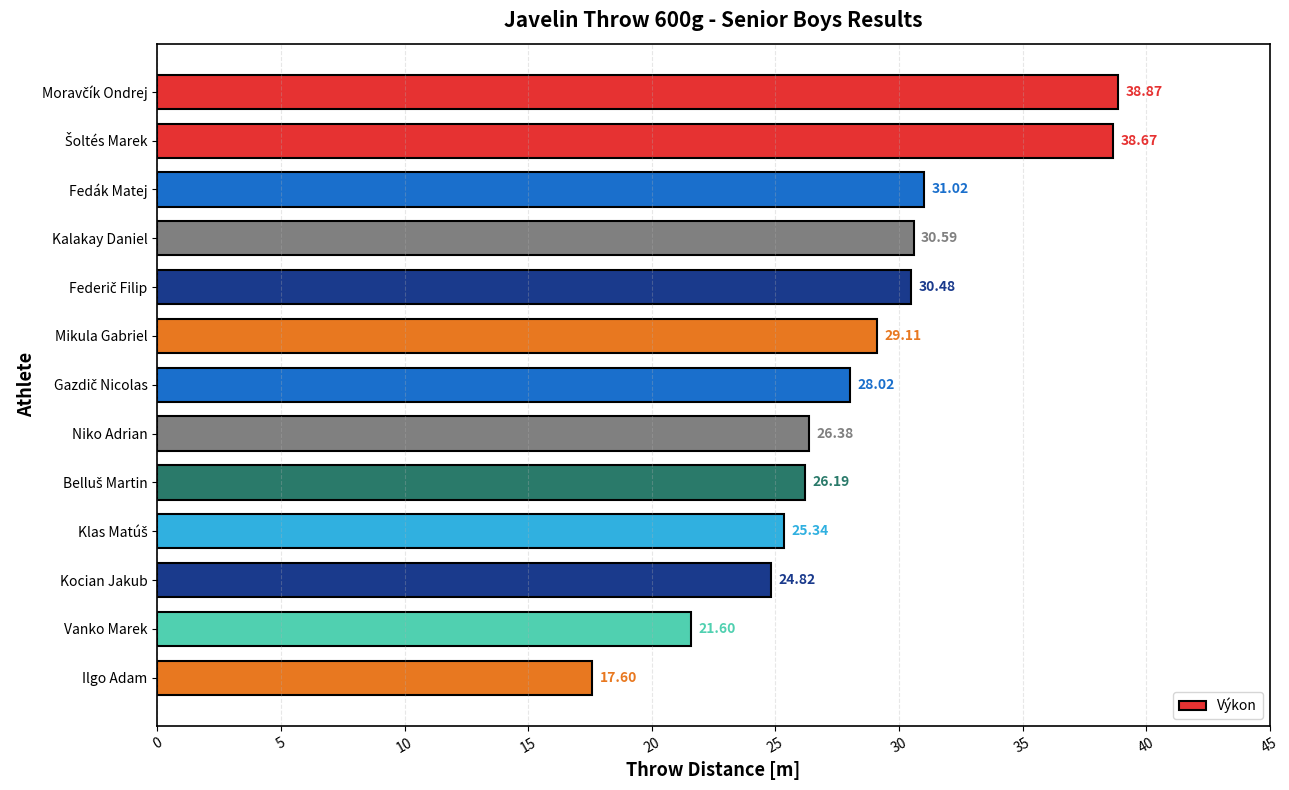

What is the ratio of the value at Kocian Jakub to the value at Niko Adrian?

0.9